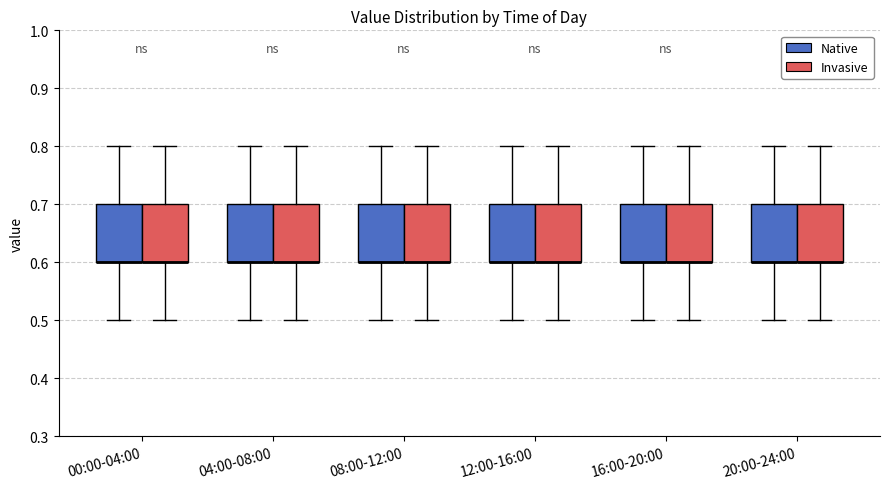

Reading left to right, read every box against the y-axis: the position of its median line, the range the box covers, and the ends of its whiskers. The values are not printed on the chart, so give them approximately, as read against the axis.

00:00-04:00 (Native): median 0.6 (drawn on the box's lower edge), box 0.6 to 0.7, whiskers 0.5 to 0.8
00:00-04:00 (Invasive): median 0.6 (drawn on the box's lower edge), box 0.6 to 0.7, whiskers 0.5 to 0.8
04:00-08:00 (Native): median 0.6 (drawn on the box's lower edge), box 0.6 to 0.7, whiskers 0.5 to 0.8
04:00-08:00 (Invasive): median 0.6 (drawn on the box's lower edge), box 0.6 to 0.7, whiskers 0.5 to 0.8
08:00-12:00 (Native): median 0.6 (drawn on the box's lower edge), box 0.6 to 0.7, whiskers 0.5 to 0.8
08:00-12:00 (Invasive): median 0.6 (drawn on the box's lower edge), box 0.6 to 0.7, whiskers 0.5 to 0.8
12:00-16:00 (Native): median 0.6 (drawn on the box's lower edge), box 0.6 to 0.7, whiskers 0.5 to 0.8
12:00-16:00 (Invasive): median 0.6 (drawn on the box's lower edge), box 0.6 to 0.7, whiskers 0.5 to 0.8
16:00-20:00 (Native): median 0.6 (drawn on the box's lower edge), box 0.6 to 0.7, whiskers 0.5 to 0.8
16:00-20:00 (Invasive): median 0.6 (drawn on the box's lower edge), box 0.6 to 0.7, whiskers 0.5 to 0.8
20:00-24:00 (Native): median 0.6 (drawn on the box's lower edge), box 0.6 to 0.7, whiskers 0.5 to 0.8
20:00-24:00 (Invasive): median 0.6 (drawn on the box's lower edge), box 0.6 to 0.7, whiskers 0.5 to 0.8